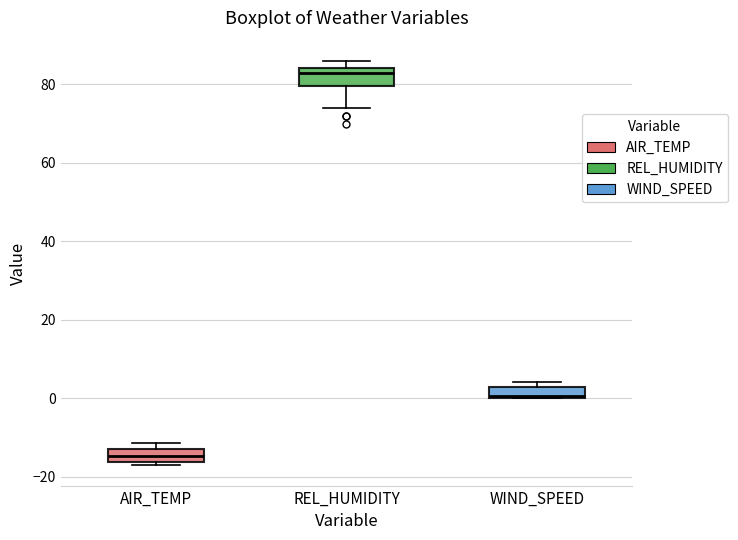

Where does the lower whisker of the box for REL_HUMIDITY end on the y-axis? The values are not printed on the chart, so give them approximately, as read against the axis.

74